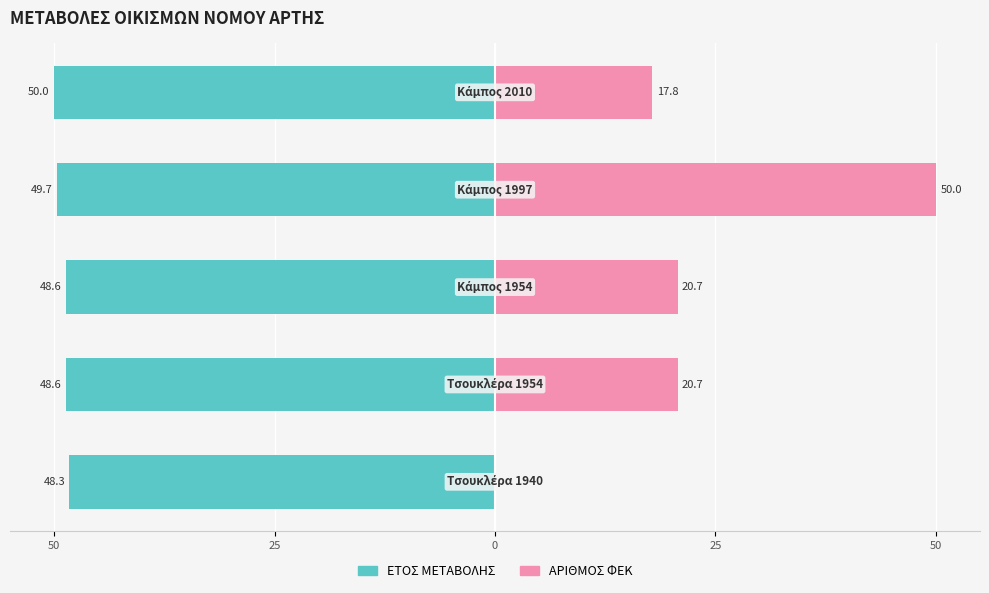

Is the value of ΕΤΟΣ ΜΕΤΑΒΟΛΗΣ at 25 greater than the value of ΑΡΙΘΜΟΣ ΦΕΚ at 50?

No